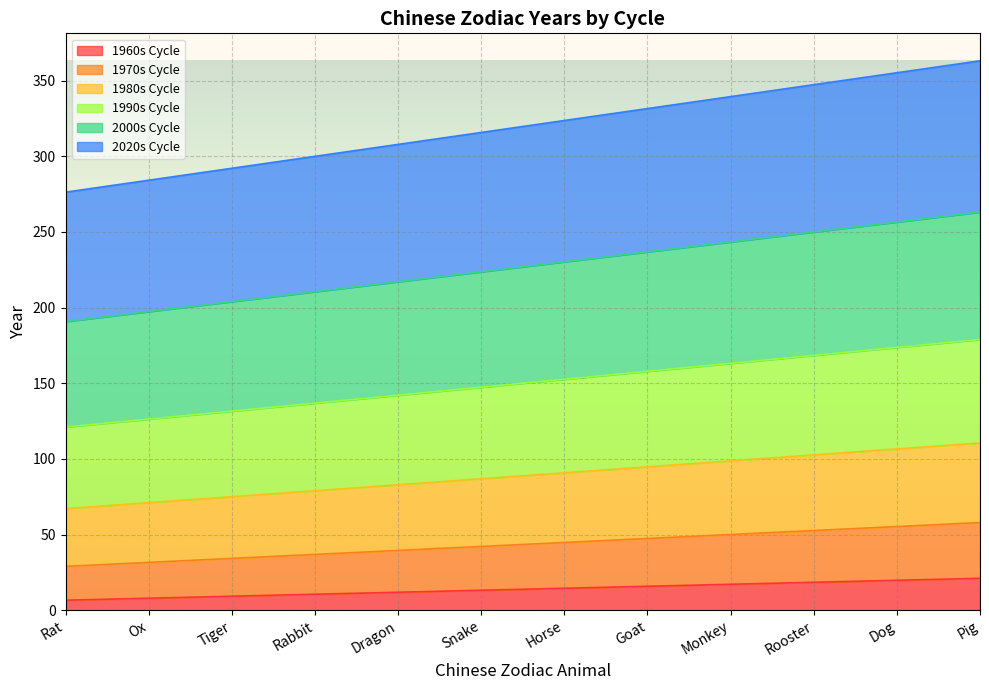

What is the total value across all series at Horse?

323.7